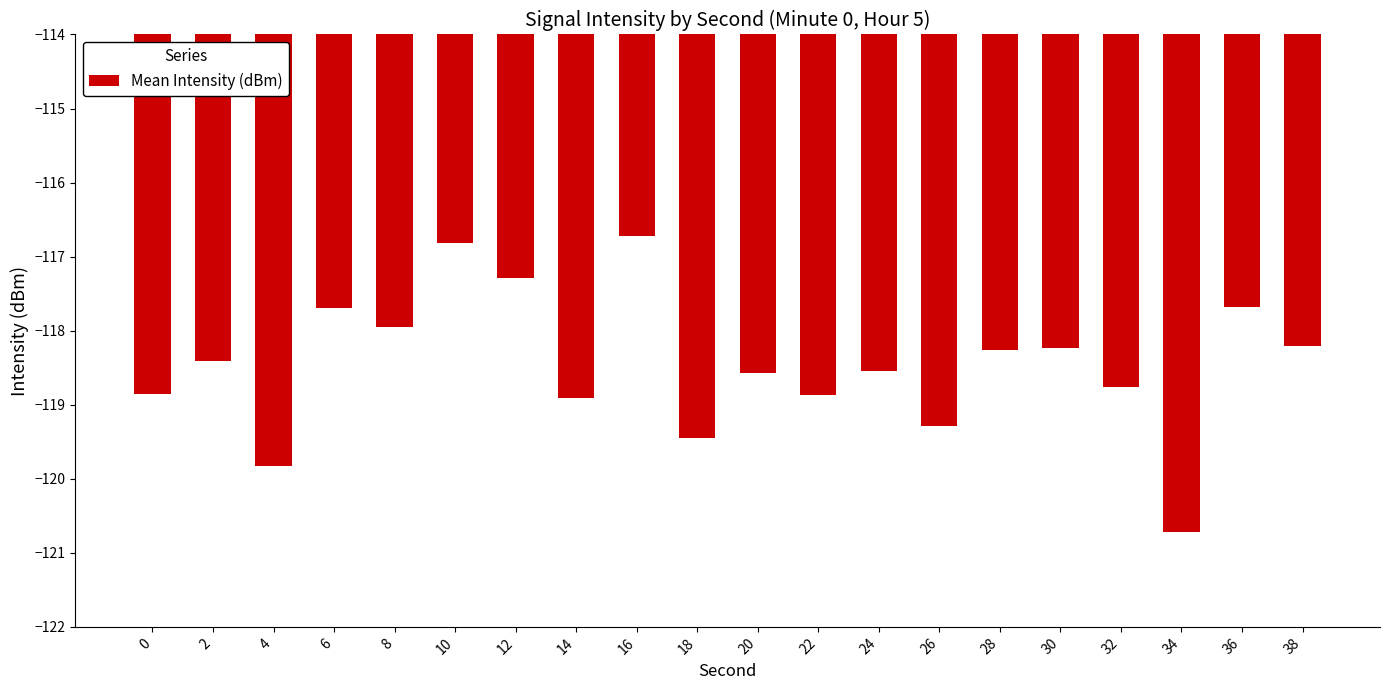

Read the value at 38.

-118.2